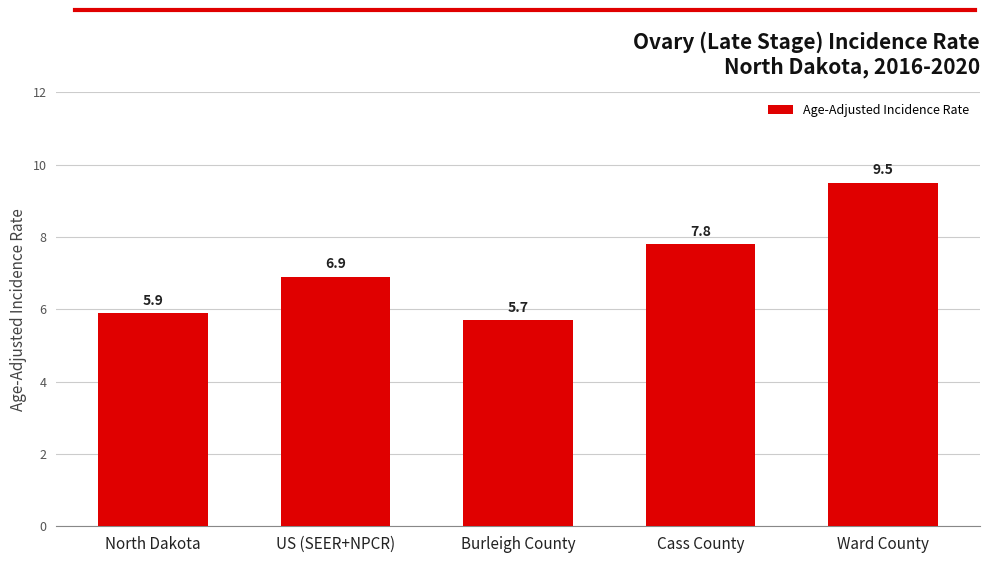

What value does the data have at Ward County?

9.5